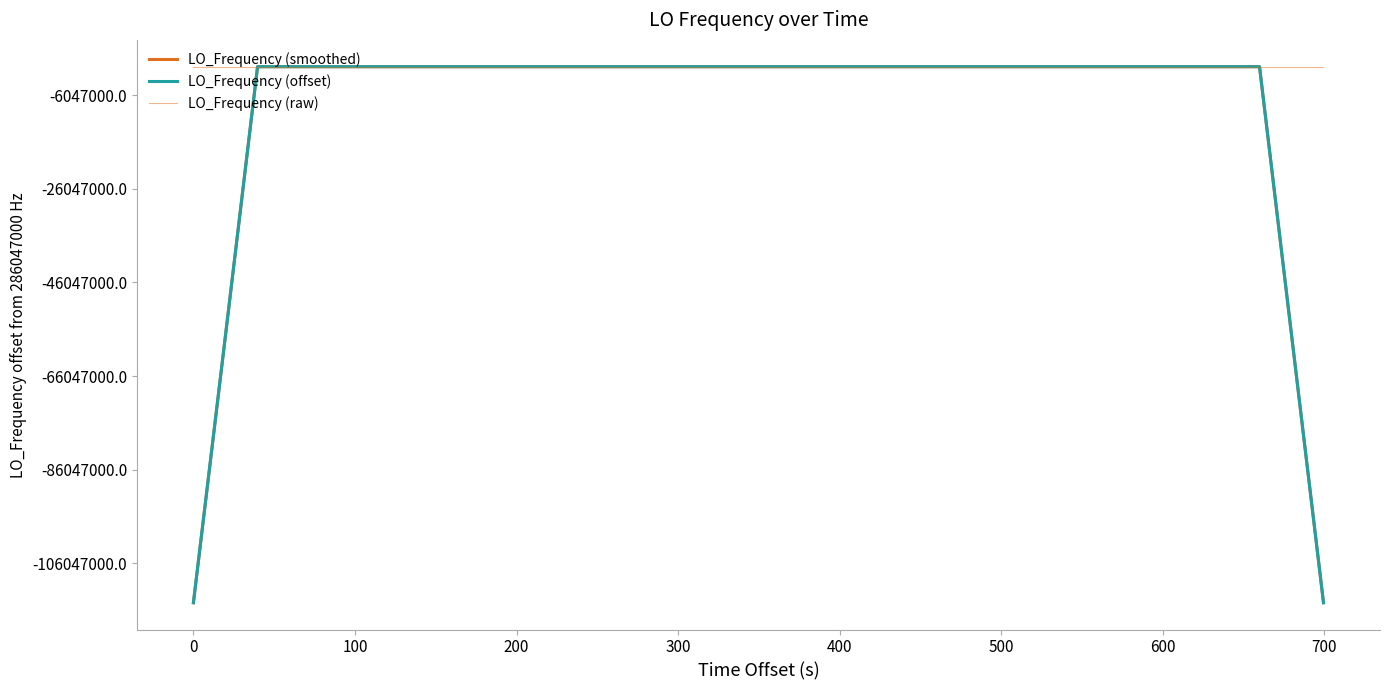

Rank the series by their maximum value, from lowest to highest.

LO_Frequency (offset), LO_Frequency (smoothed), LO_Frequency (raw)